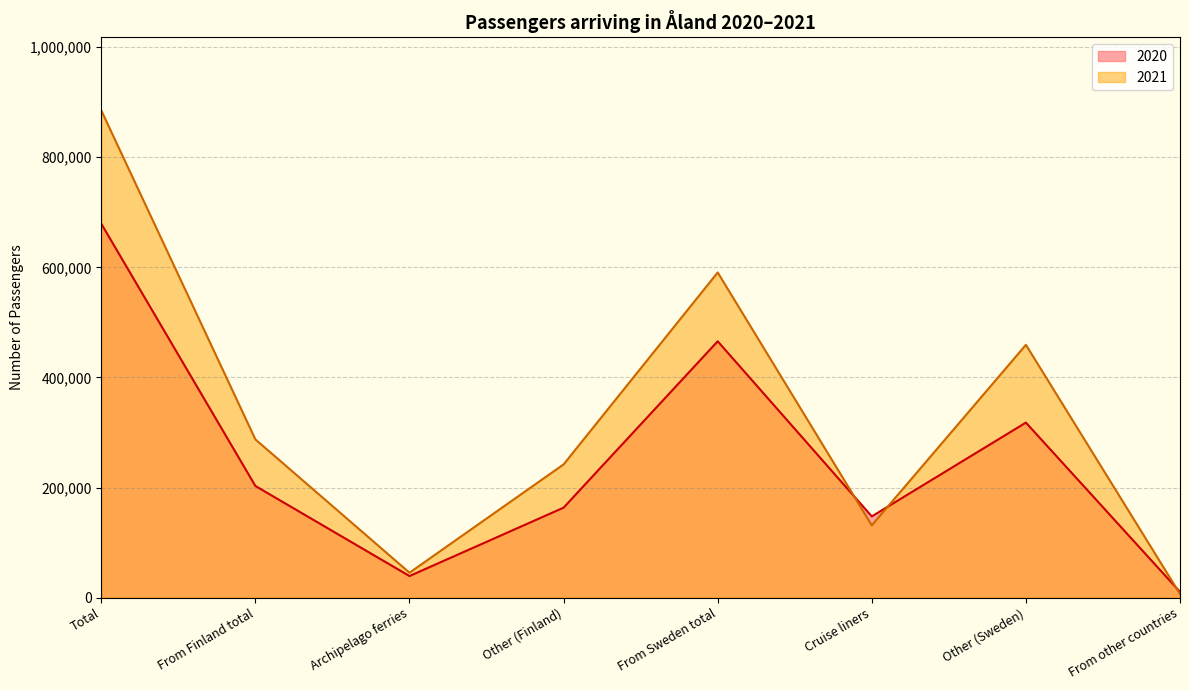

Reading left to right, transcribe all the data shown in this chart.

2020: 679205	202918	39354	163564	465698	147663	318035	10589
2021: 884958	287509	45408	242101	590696	131417	459279	6753